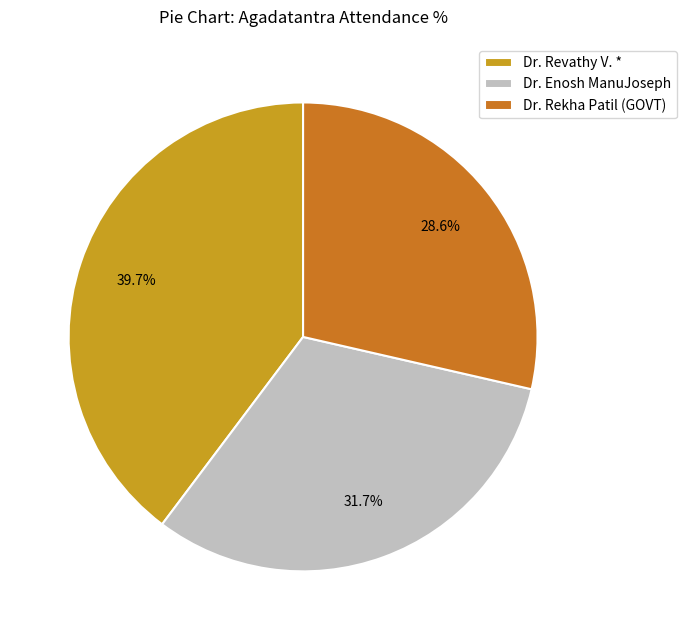

How much of the chart is everything except Dr. Enosh ManuJoseph?

68.3%